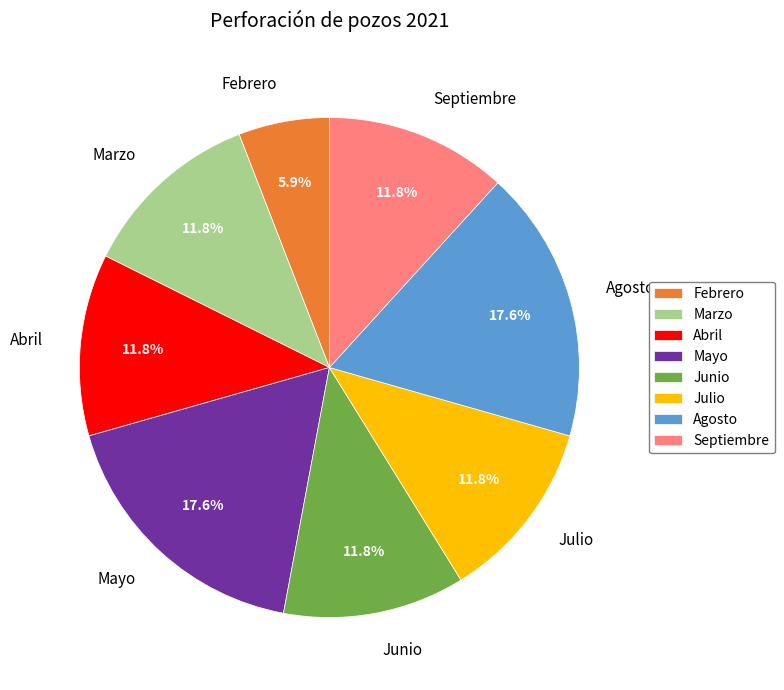

What is the ratio of the value at Junio to the value at Febrero?

2.0